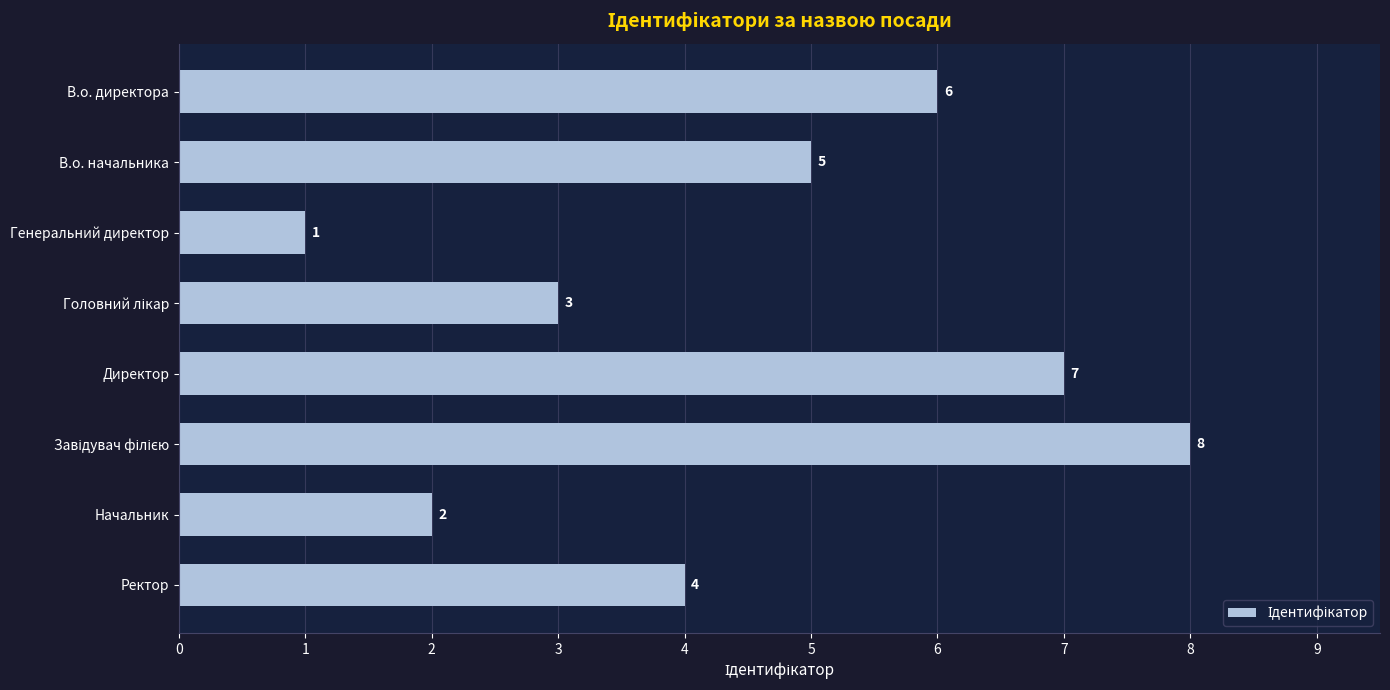

How many categories are shown in the chart?

8